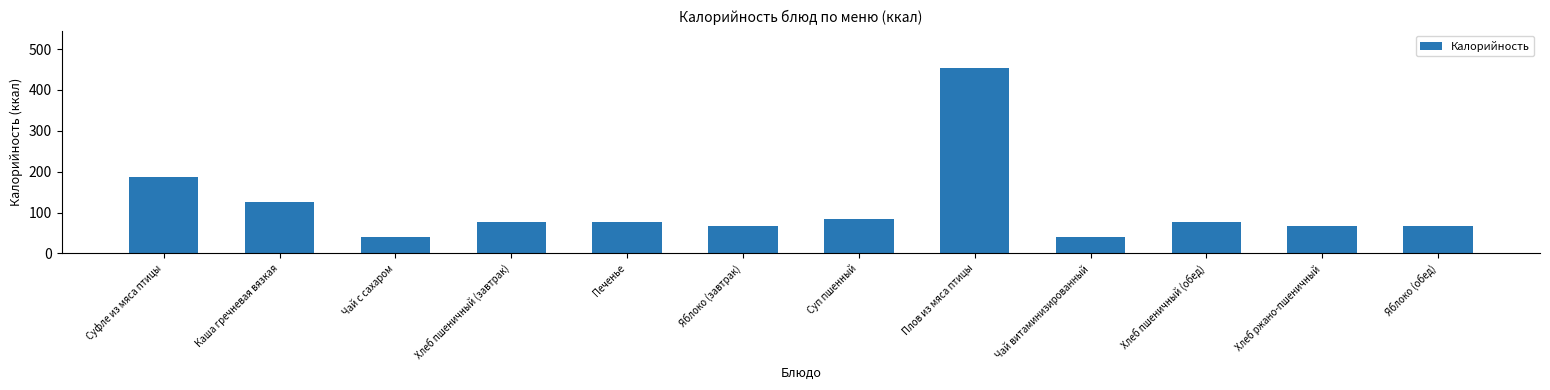

What is the approximate value at Суп пшенный?

85.4